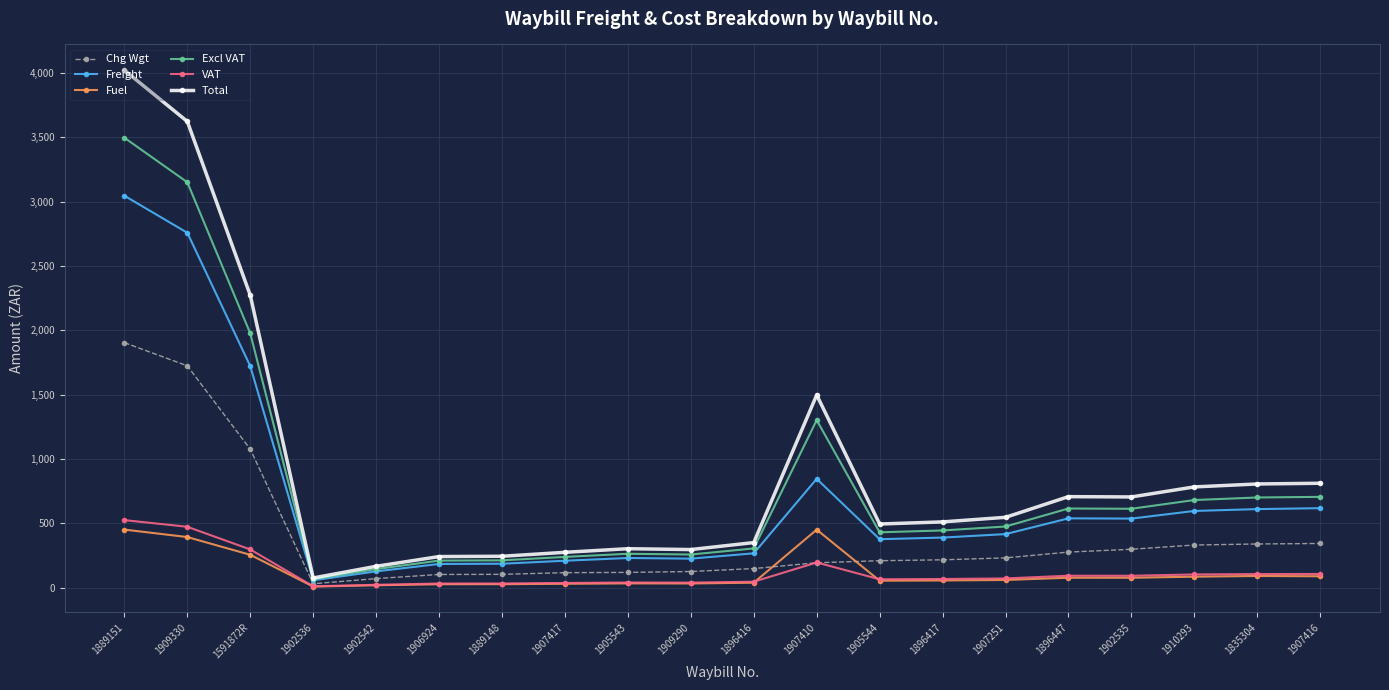

Which series has the largest range (max minus min)?

Total